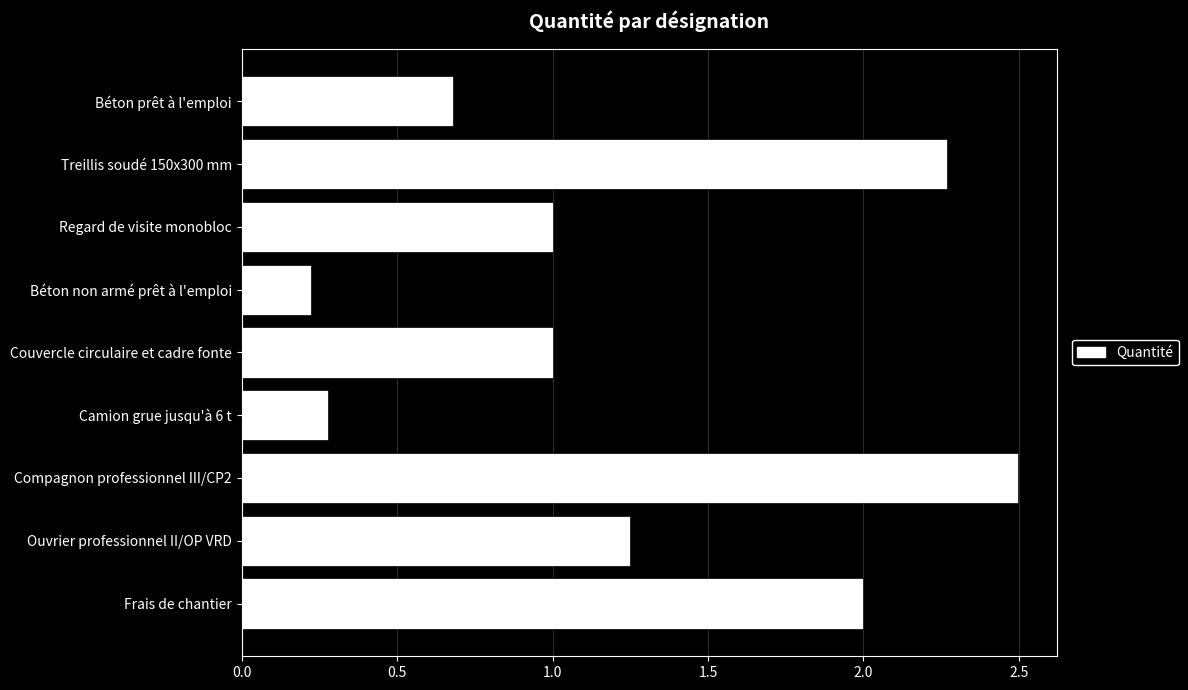

What is the difference between the second highest and second lowest values?

2.0